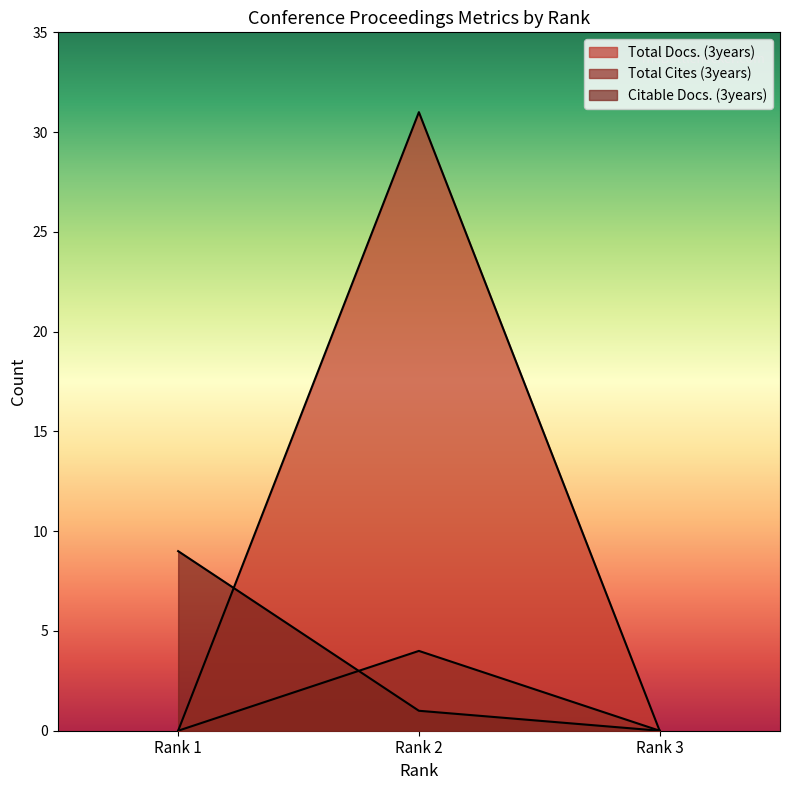

True or false: Total Docs. (3years) has a value of 0 at Rank 3.

True